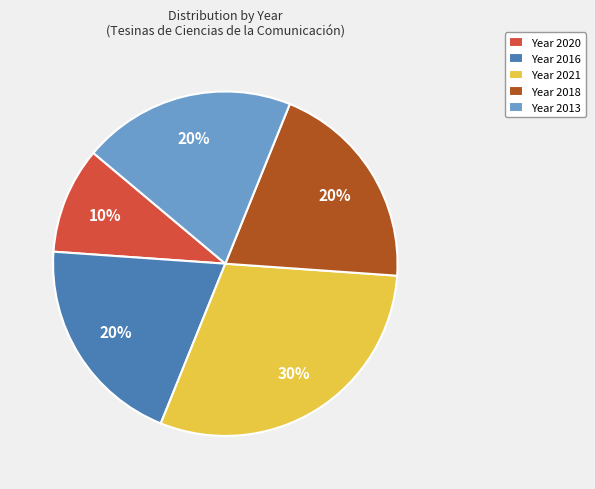

Is Year 2020 the majority of the pie?

No